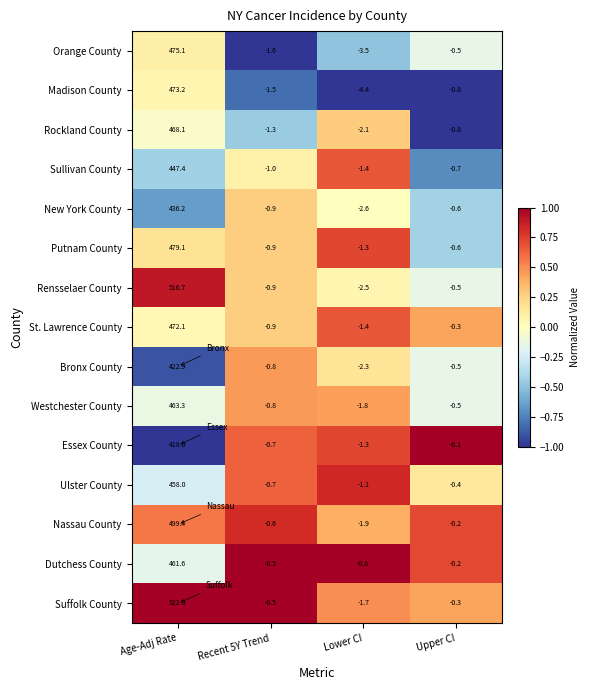

Rank the series by their maximum value, from lowest to highest.

Essex County, Bronx County, New York County, Sullivan County, Ulster County, Dutchess County, Westchester County, Rockland County, St. Lawrence County, Madison County, Orange County, Putnam County, Nassau County, Rensselaer County, Suffolk County